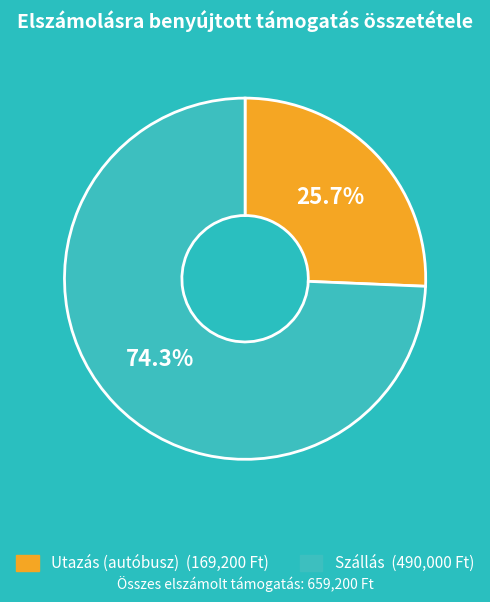

Which category accounts for the majority?

Szállás